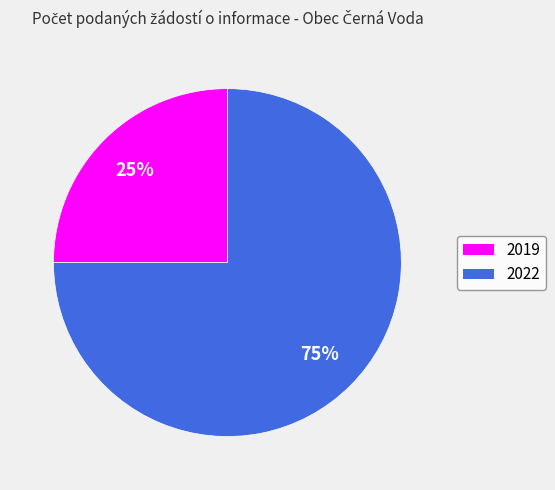

The 2022 slice represents 75% of the pie. True or false?

True